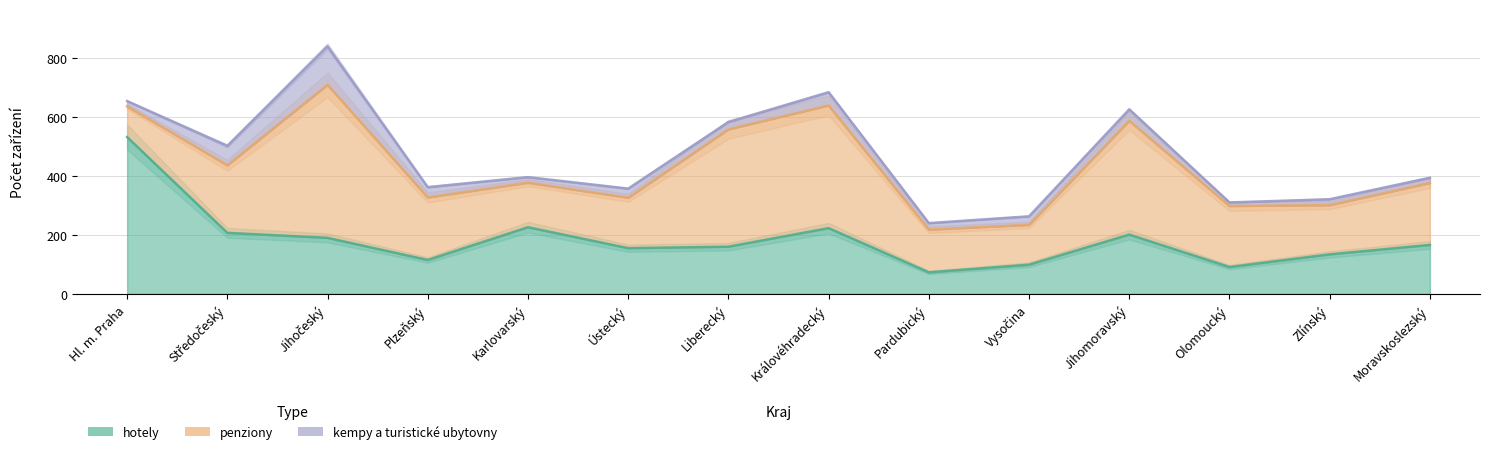

At which category does the chart reach its peak across all series?

Hl. m. Praha